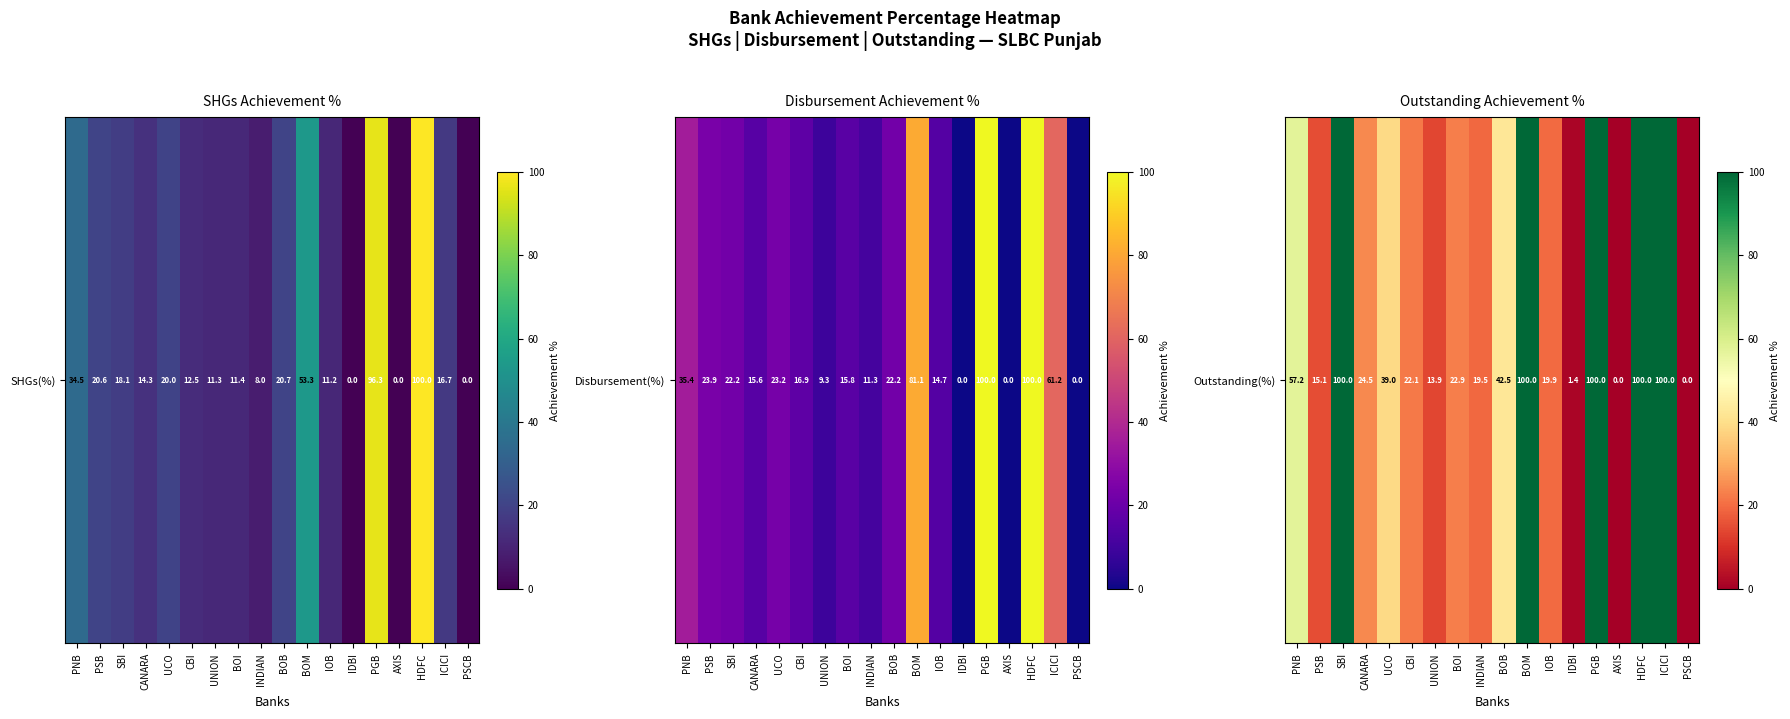

At which category does the chart reach its peak across all series?

SBI